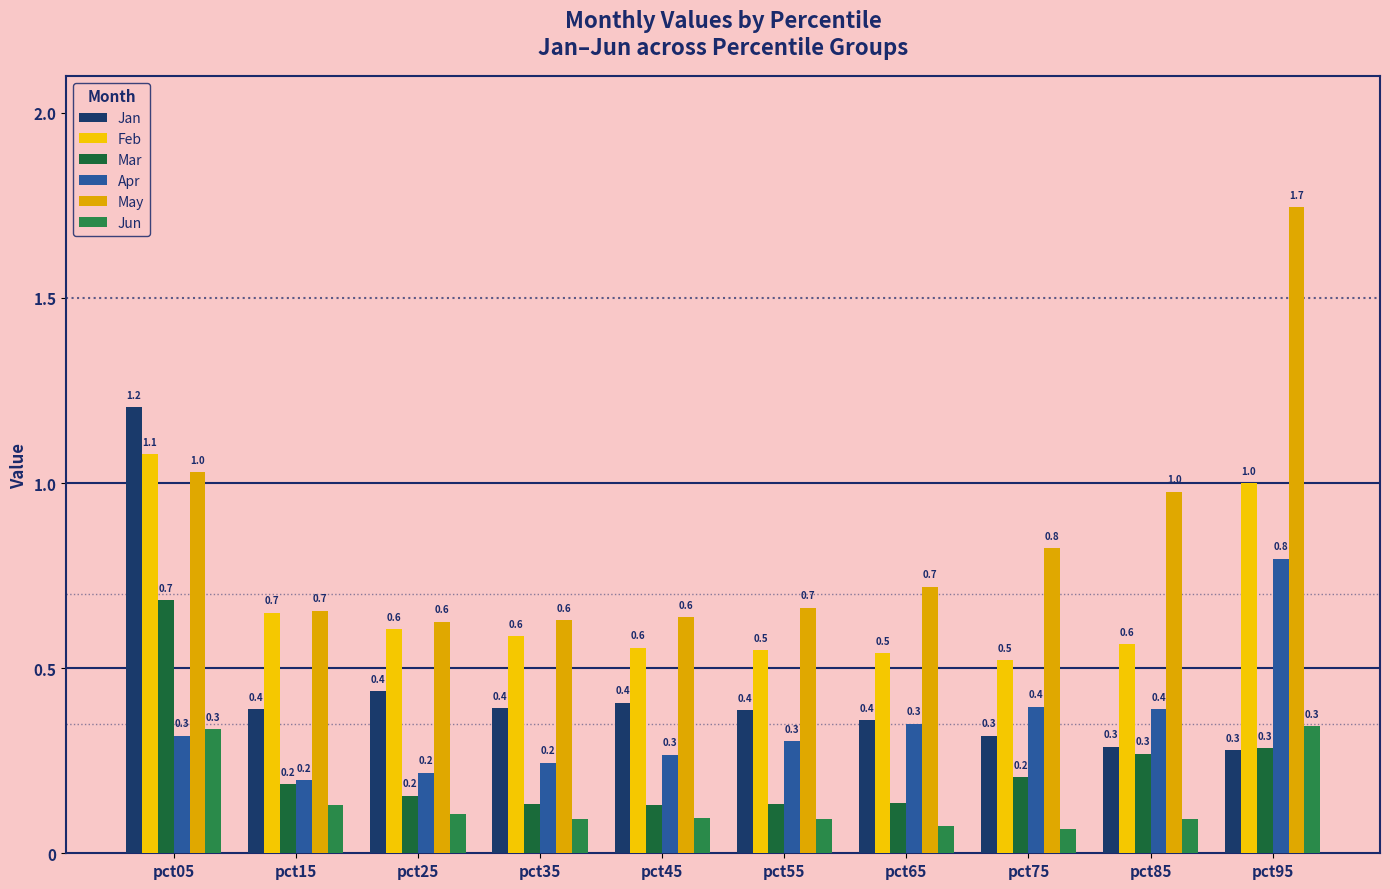

Reading left to right, transcribe all the data shown in this chart.

Jan: 1.2	0.4	0.4	0.4	0.4	0.4	0.4	0.3	0.3	0.3
Feb: 1.1	0.7	0.6	0.6	0.6	0.5	0.5	0.5	0.6	1.0
Mar: 0.7	0.2	0.2	0.1	0.1	0.1	0.1	0.2	0.3	0.3
Apr: 0.3	0.2	0.2	0.2	0.3	0.3	0.3	0.4	0.4	0.8
May: 1.0	0.7	0.6	0.6	0.6	0.7	0.7	0.8	1.0	1.7
Jun: 0.3	0.1	0.1	0.1	0.1	0.1	0.1	0.1	0.1	0.3